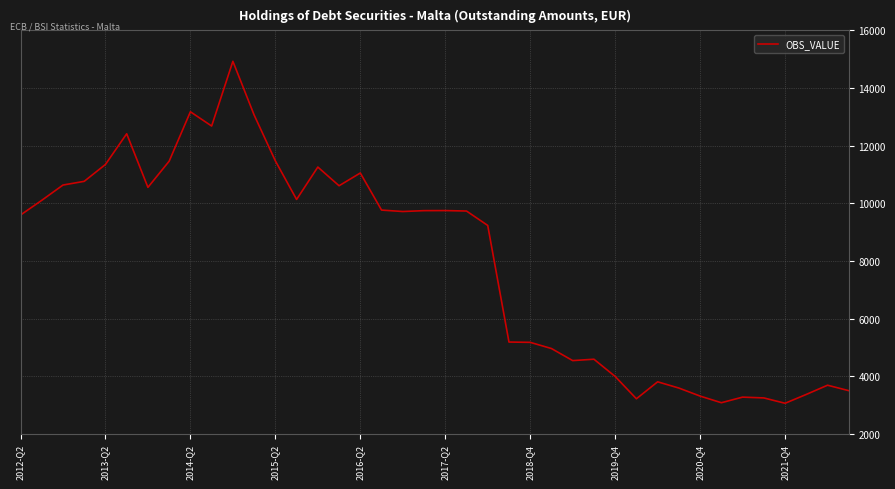

What is the difference between the maximum and minimum values?

11857.9